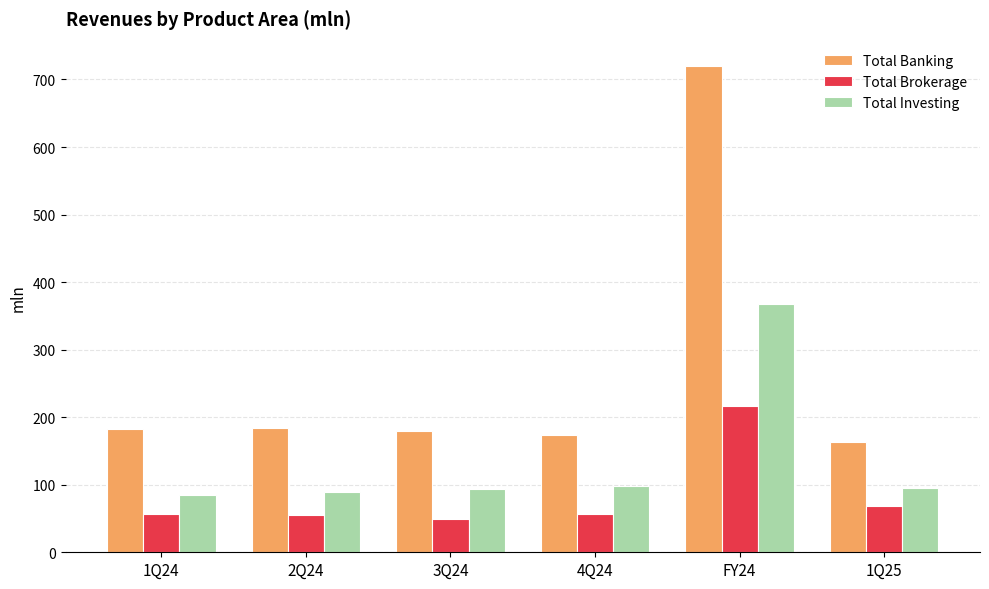

What is the sum of all Total Brokerage values?

503.1